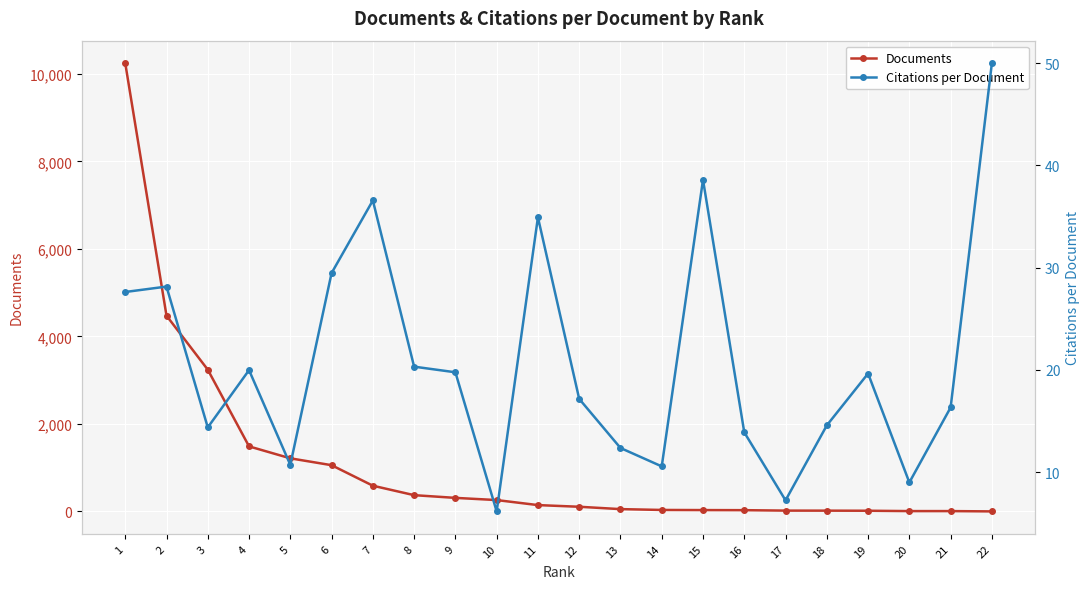

What is the greatest value displayed?

10248.0